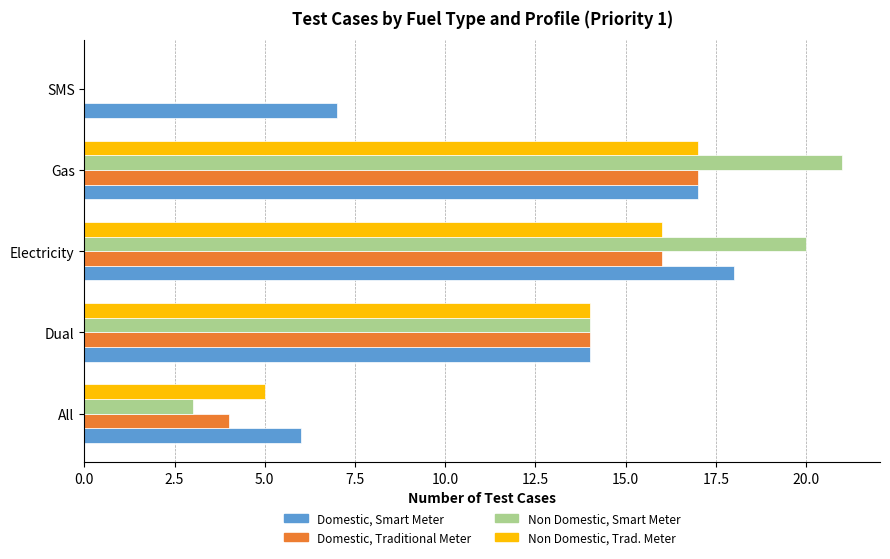

Which series has the widest spread of values?

Non Domestic, Smart Meter